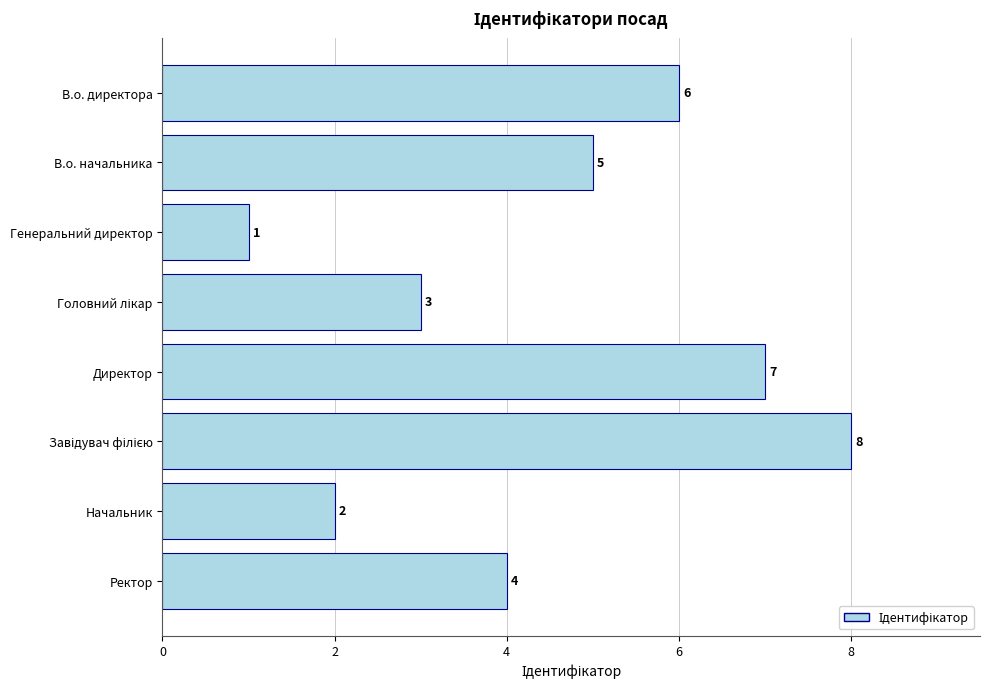

How many data points are less than 5?

4